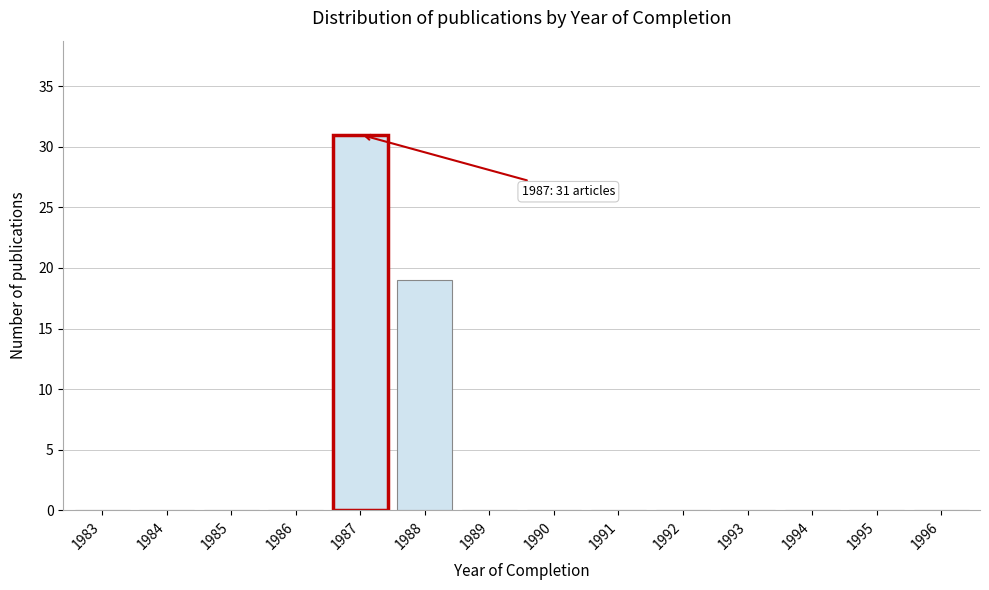

Reading right to left, transcribe all the data shown in this chart.

1996=0	1995=0	1994=0	1993=0	1992=0	1991=0	1990=0	1989=0	1988=19	1987=31	1986=0	1985=0	1984=0	1983=0